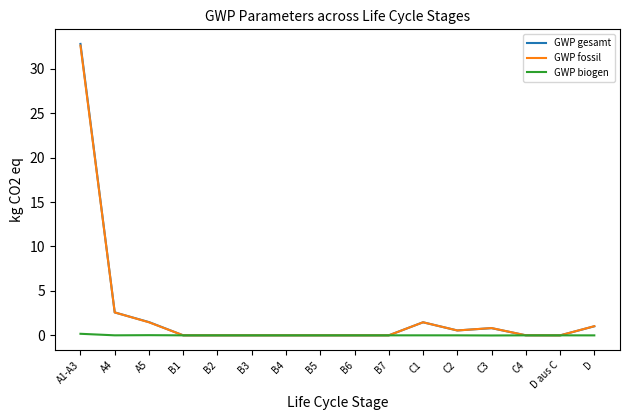

How many distinct data groups are displayed?

3